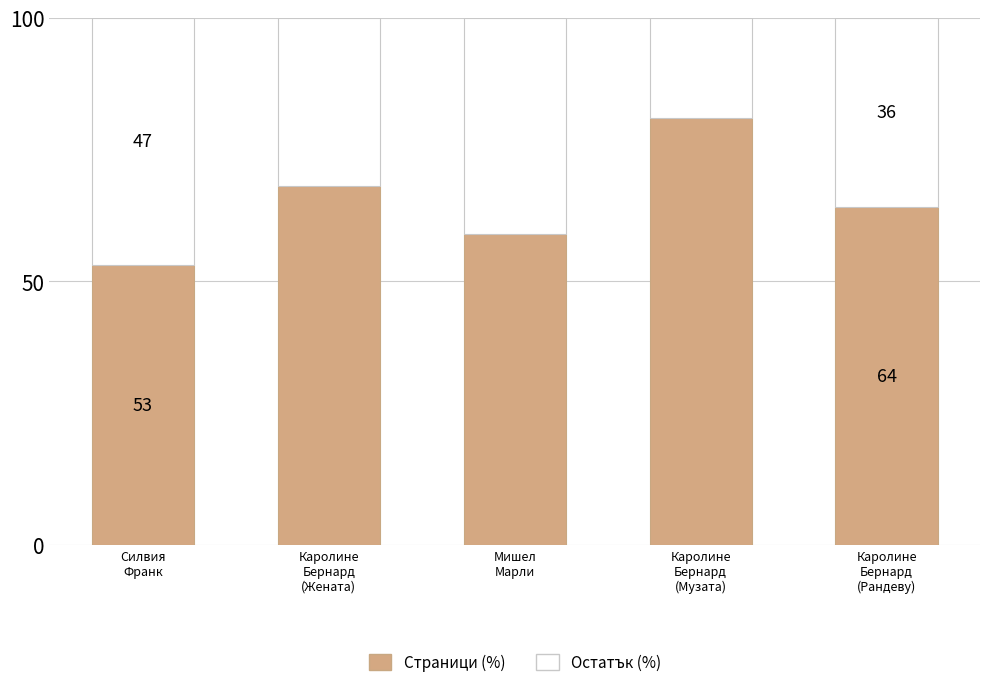

What is the lowest value of the Страници (%) series?

53